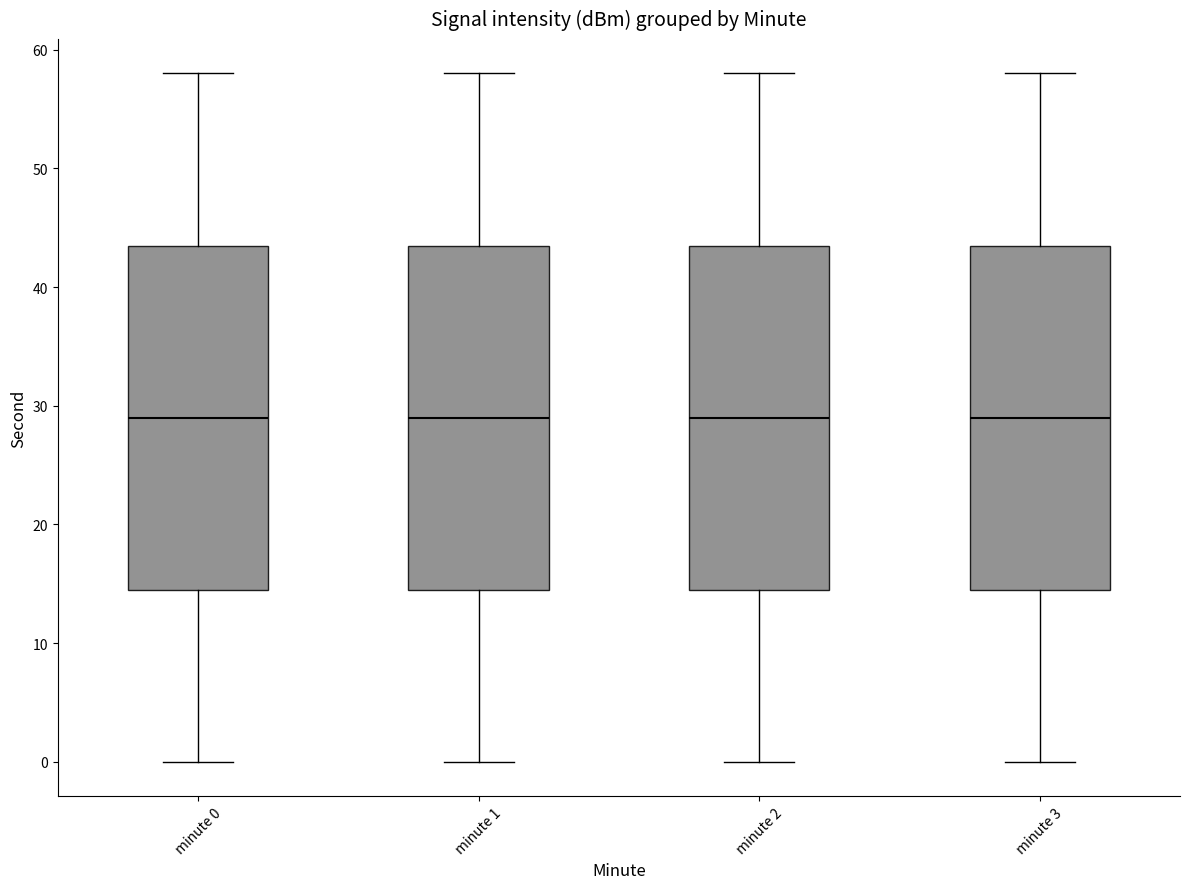

Reading left to right, read every box against the y-axis: the position of its median line, the range the box covers, and the ends of its whiskers. The values are not printed on the chart, so give them approximately, as read against the axis.

minute 0: median 29, box 15 to 44, whiskers 0 to 58
minute 1: median 29, box 15 to 44, whiskers 0 to 58
minute 2: median 29, box 15 to 44, whiskers 0 to 58
minute 3: median 29, box 15 to 44, whiskers 0 to 58